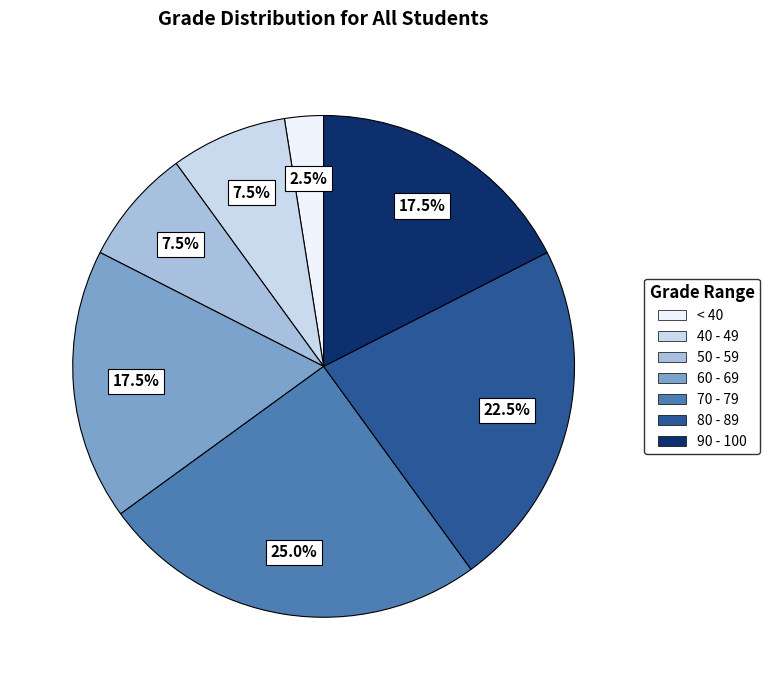

Is there any slice that represents more than half of the pie?

No